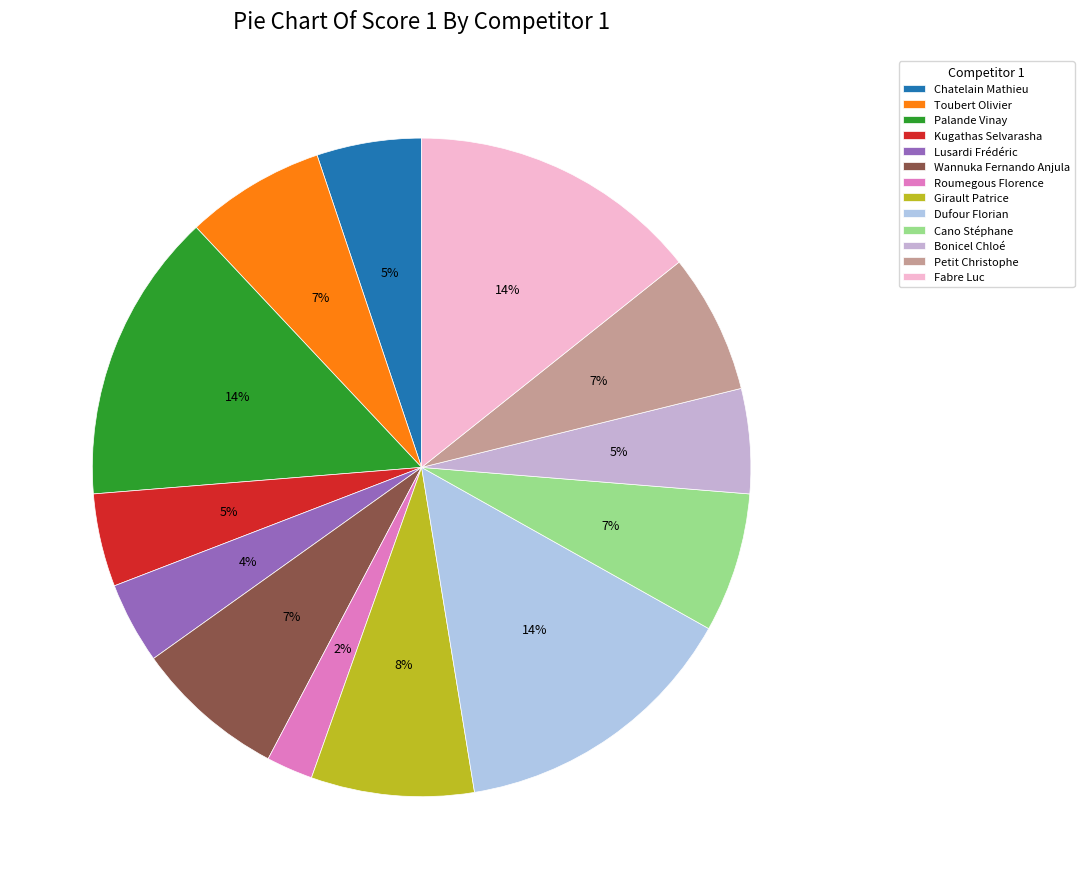

True or false: Toubert Olivier accounts for 1% of the total.

False